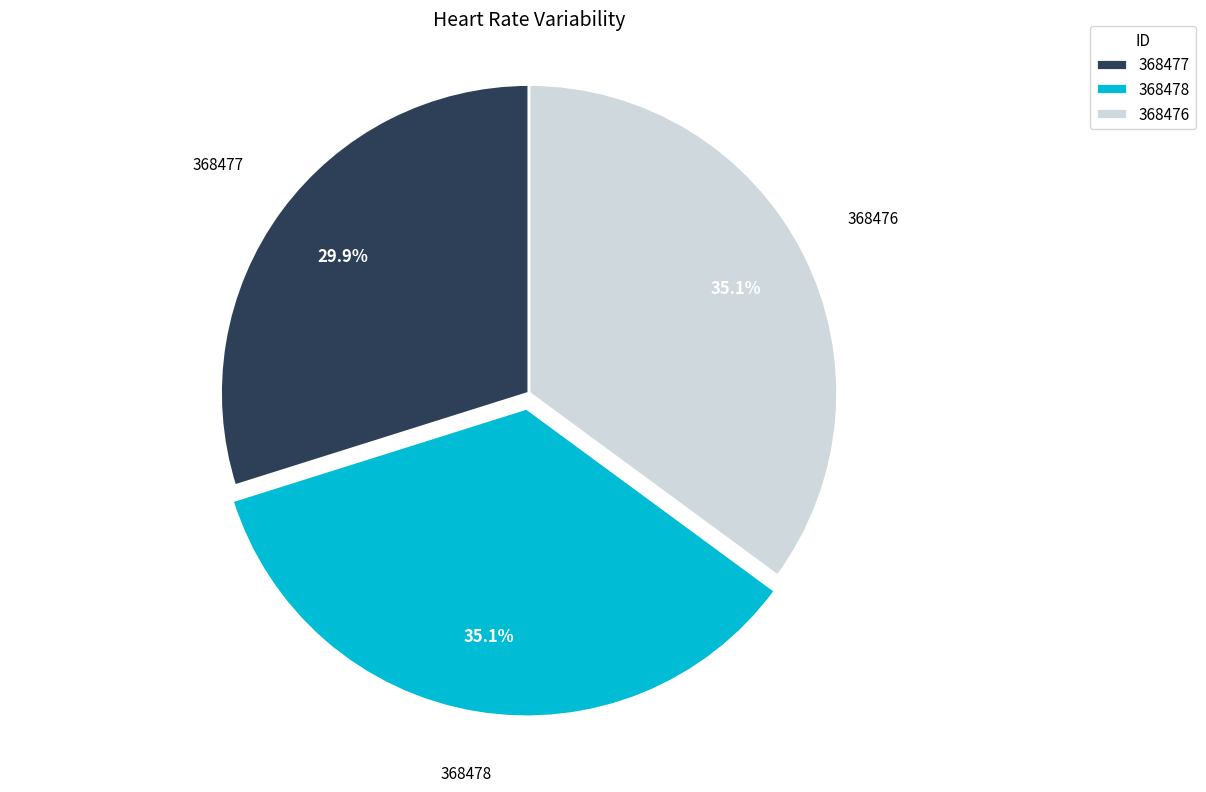

Does any single category account for the majority?

No